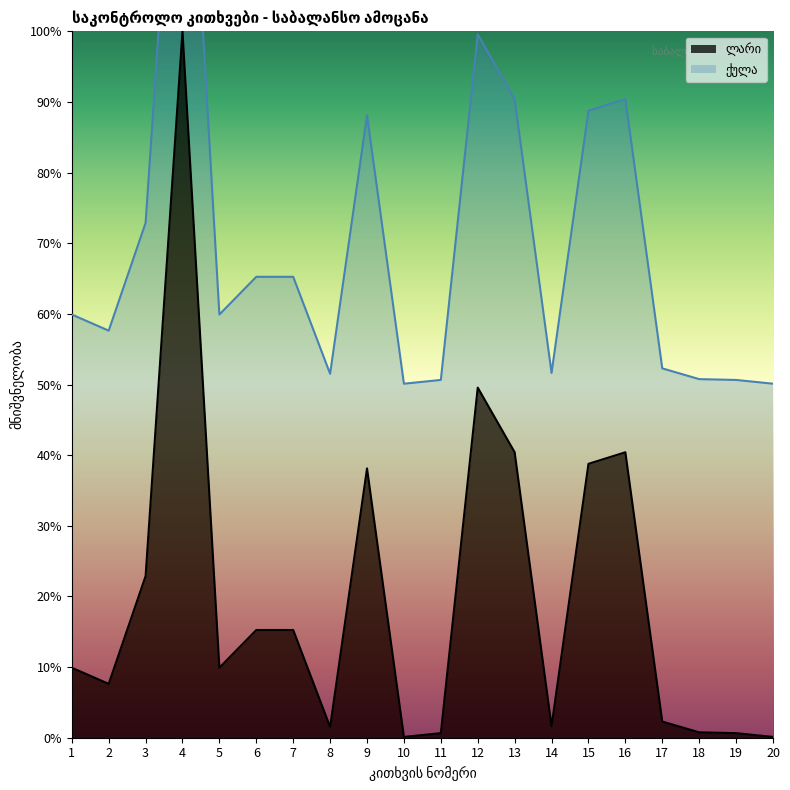

What is the difference between the maximum and second lowest values?

99.9